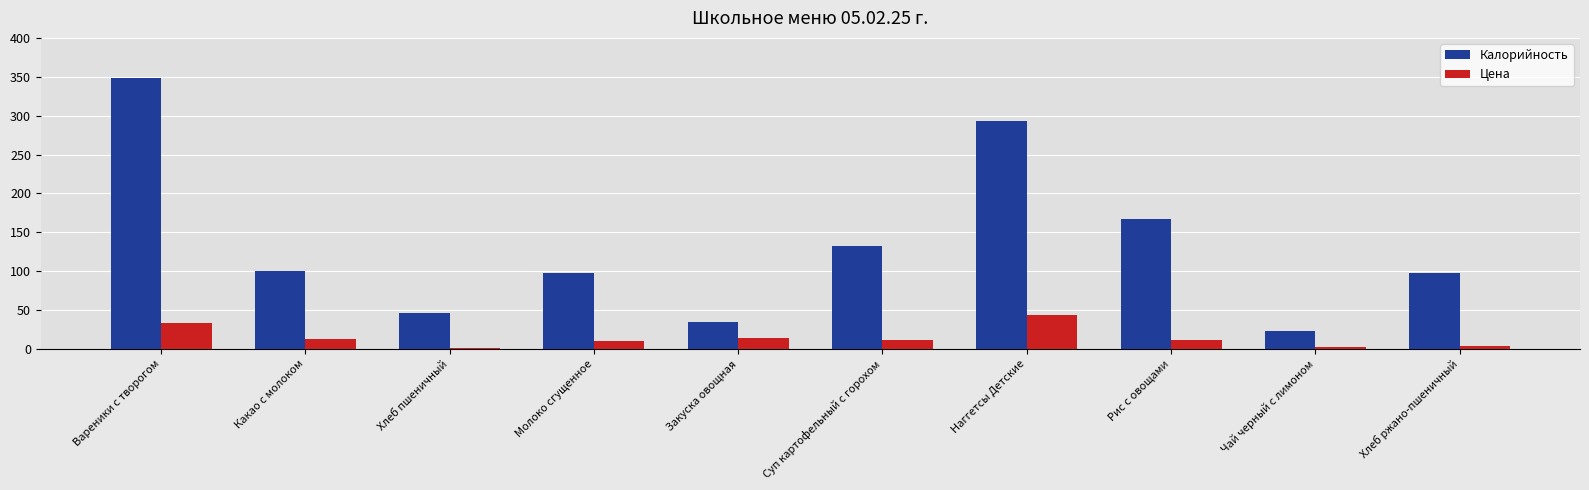

Which series has the largest range (max minus min)?

Калорийность